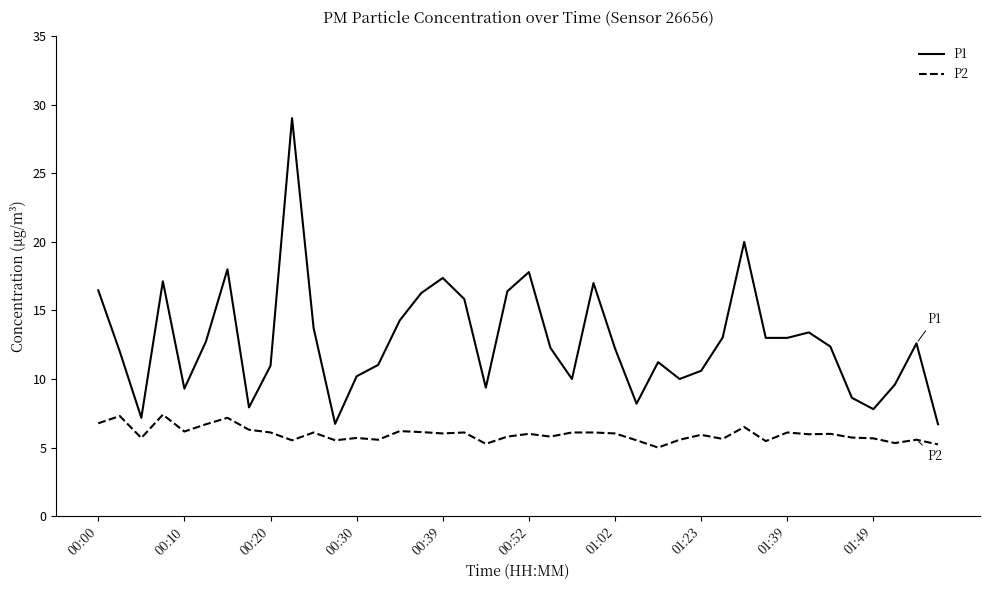

List the series in order of their peak value, highest first.

P1, P2